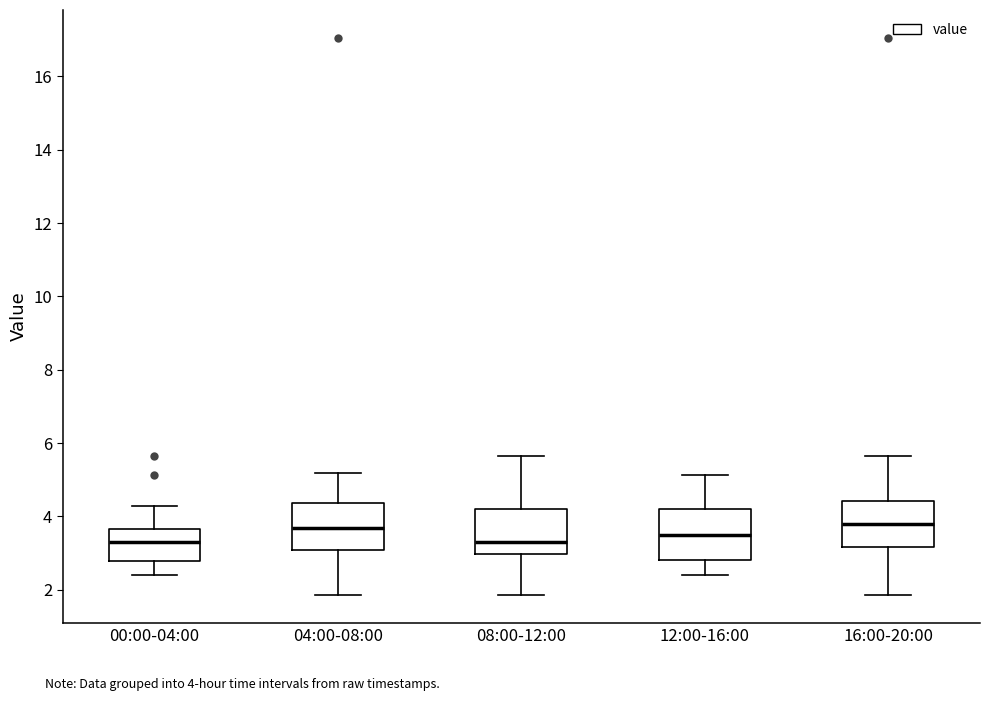

Reading left to right, read every box against the y-axis: the position of its median line, the range the box covers, and the ends of its whiskers. The values are not printed on the chart, so give them approximately, as read against the axis.

00:00-04:00: median 3.2, box 2.8 to 3.6, whiskers 2.4 to 4.2
04:00-08:00: median 3.6, box 3.0 to 4.4, whiskers 1.8 to 5.2
08:00-12:00: median 3.2, box 3.0 to 4.2, whiskers 1.8 to 5.6
12:00-16:00: median 3.6, box 2.8 to 4.2, whiskers 2.4 to 5.2
16:00-20:00: median 3.8, box 3.2 to 4.4, whiskers 1.8 to 5.6